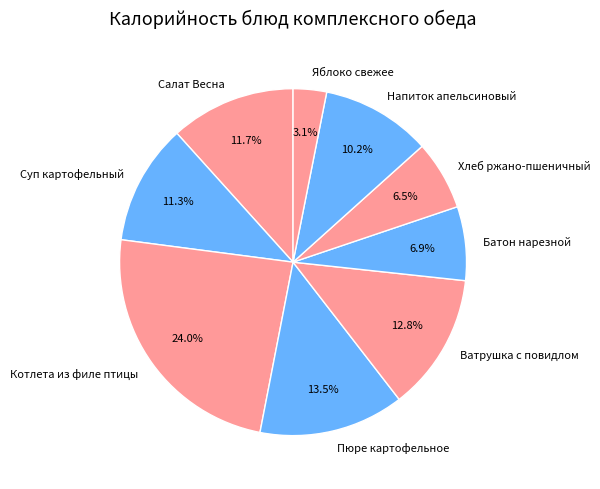

Does any single category account for the majority?

No